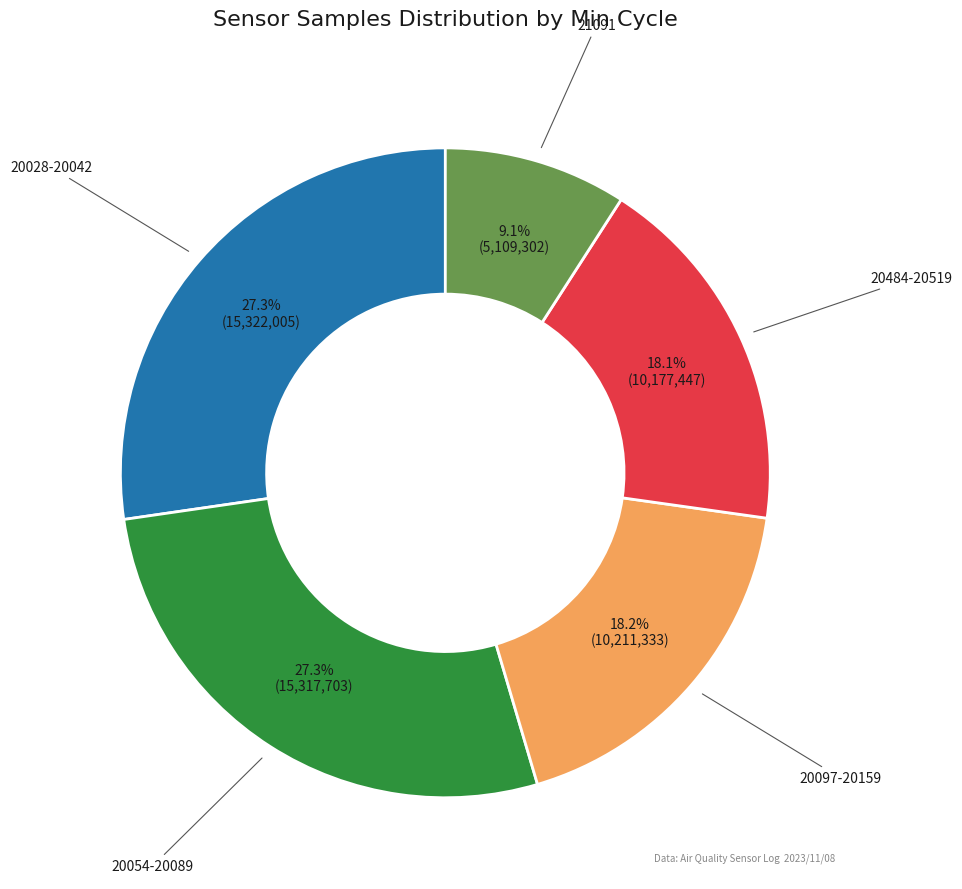

What is the ratio of the value at 20097-20159 to the value at 20484-20519?

1.0